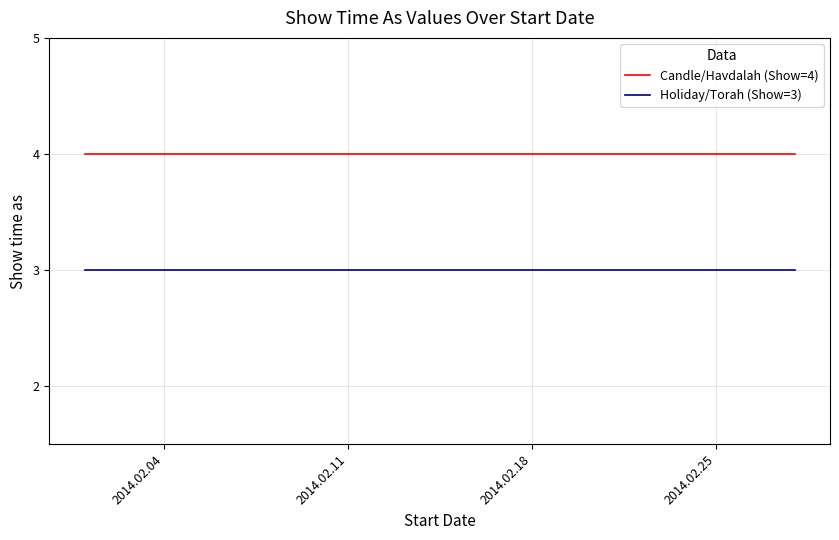

Is the value of Holiday/Torah (Show=3) at 2014.02.04 greater than the value of Candle/Havdalah (Show=4) at 2014.02.18?

No